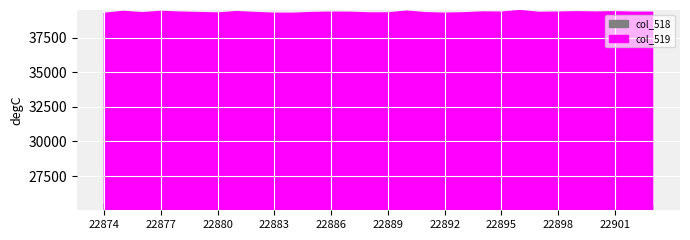

The col_519 series shows 53738 at 22897. True or false?

False